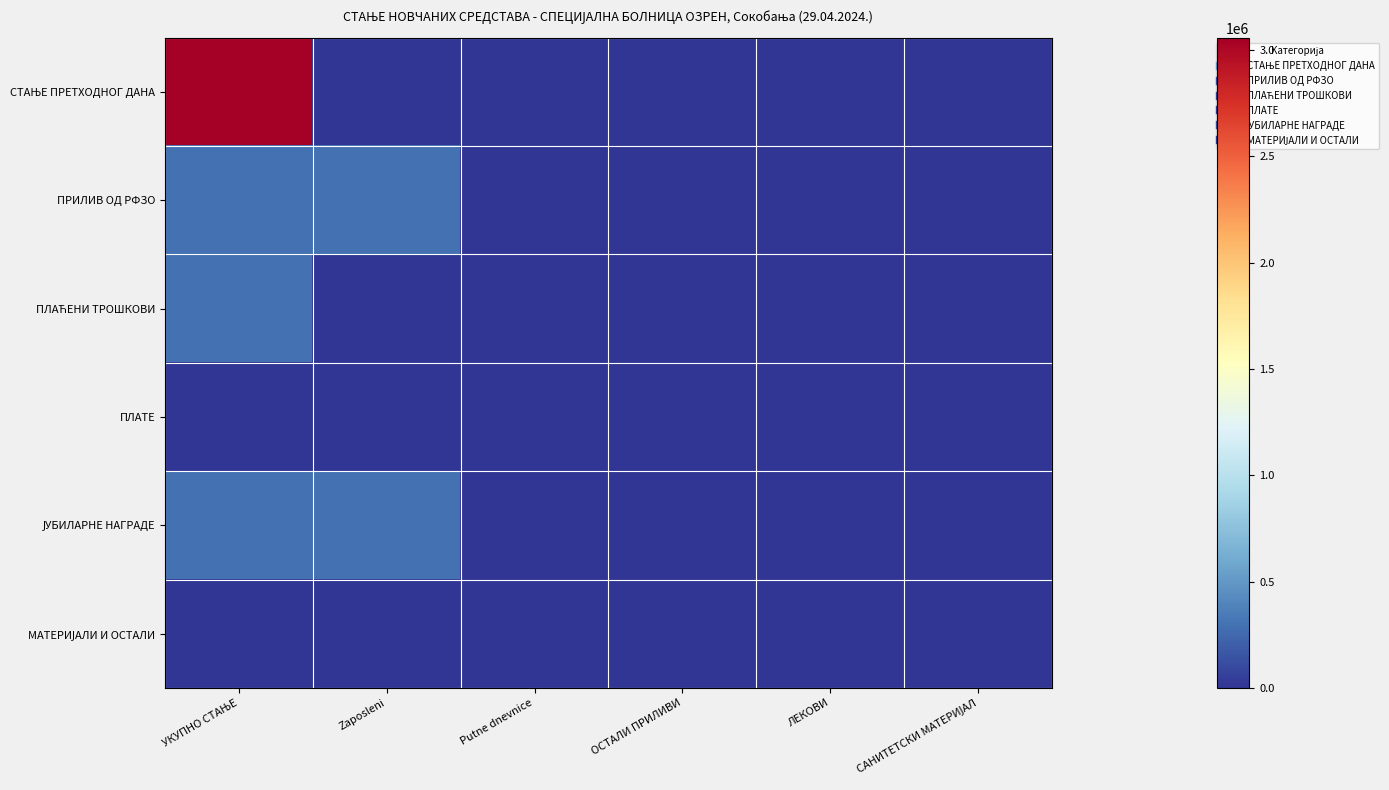

Which series changed the most between ЛЕКОВИ and САНИТЕТСКИ МАТЕРИЈАЛ?

СТАЊЕ ПРЕТХОДНОГ ДАНА